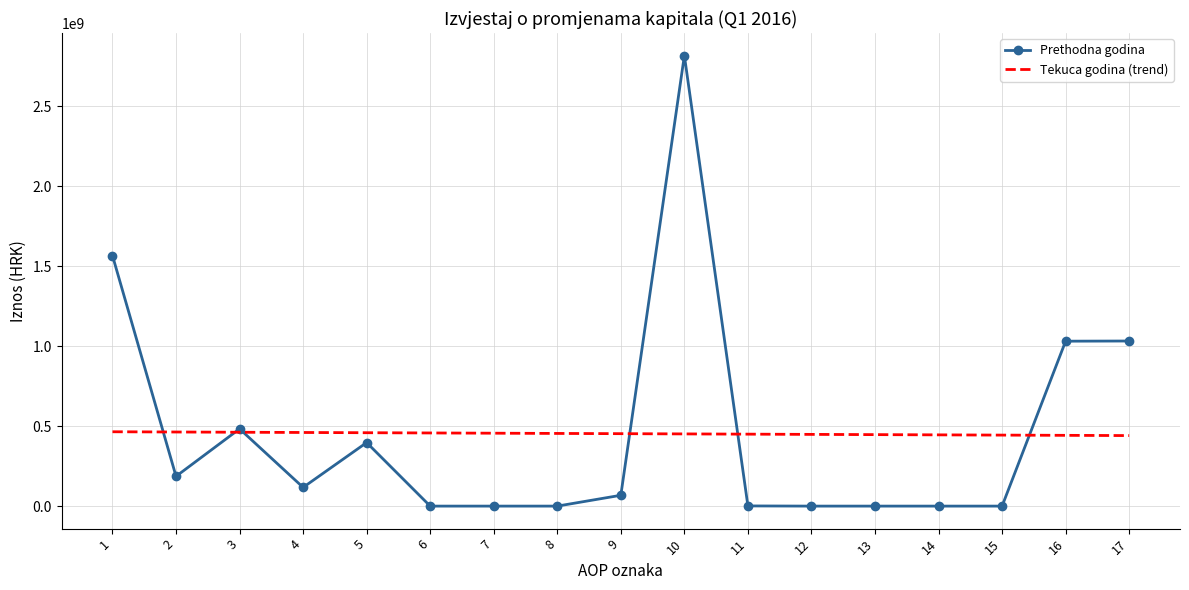

Which series has the largest range (max minus min)?

Prethodna godina